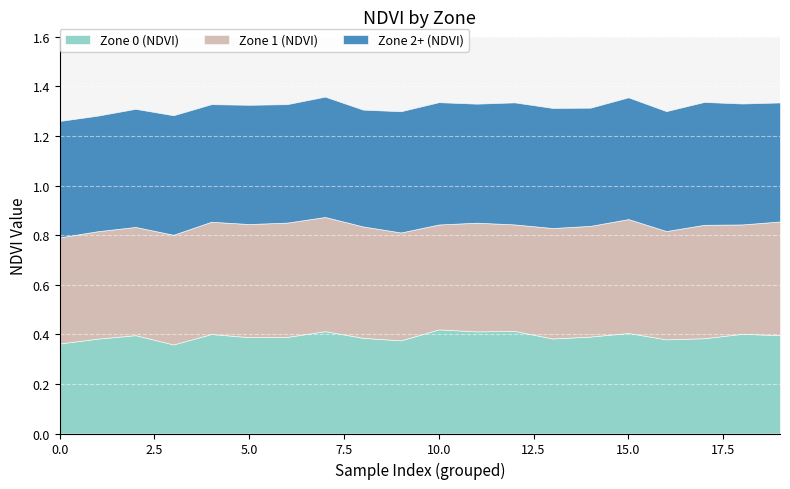

What is the total value across all series at 10?

1.3